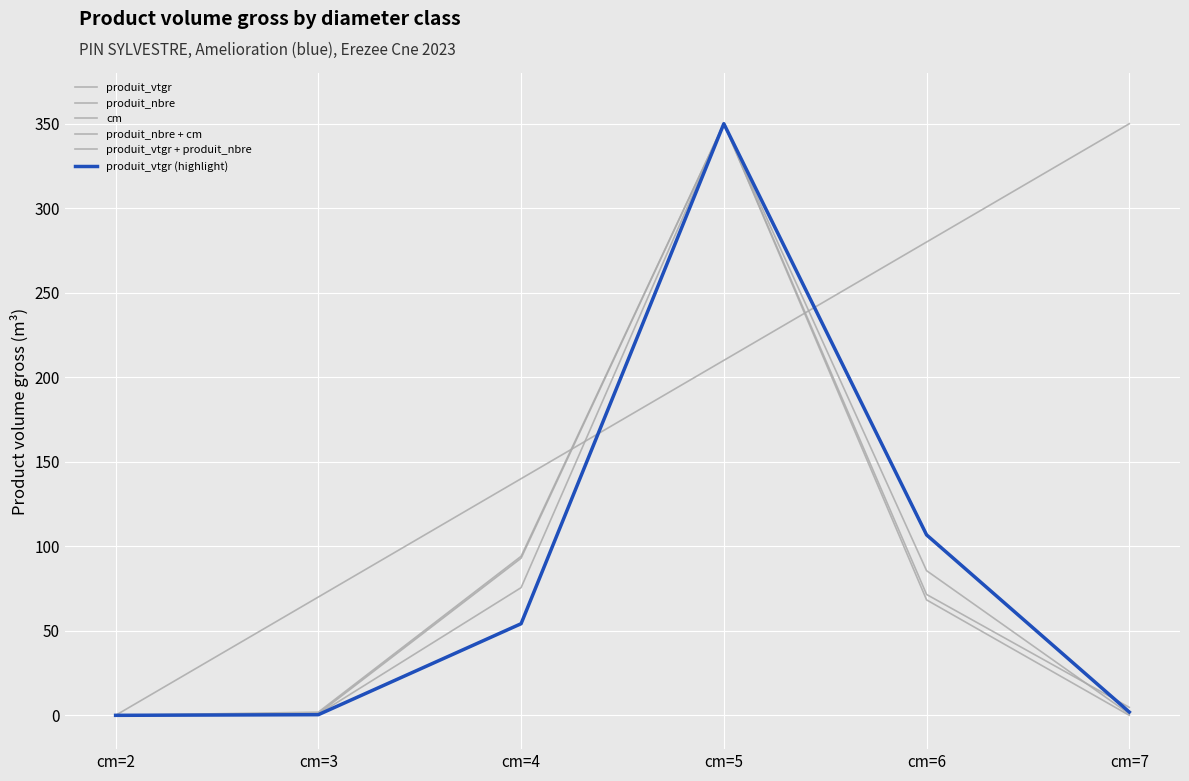

At how many categories does at least one series exceed 132?

4